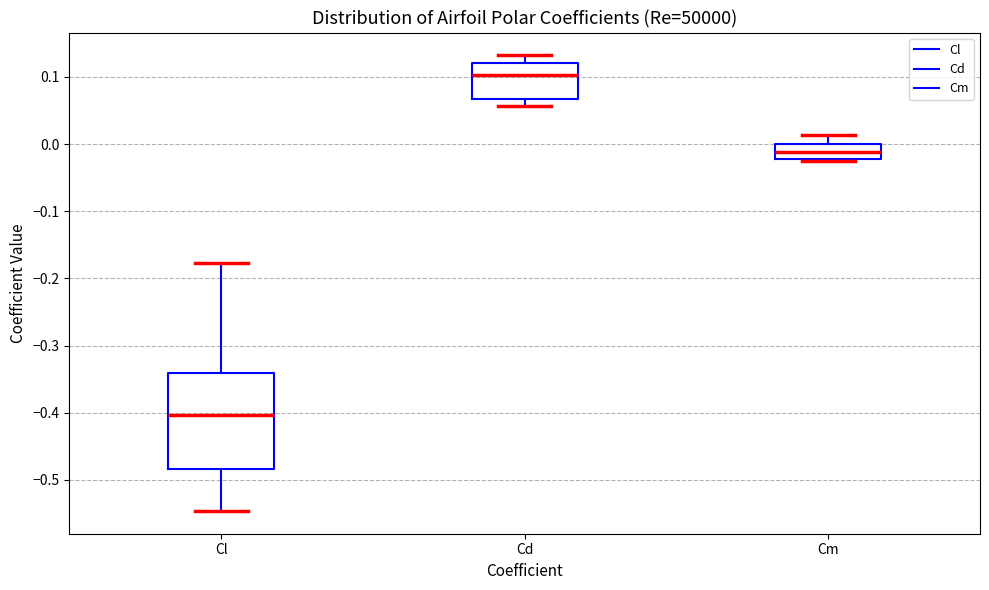

Which box is the tallest, from its lower edge to its upper edge?

Cl